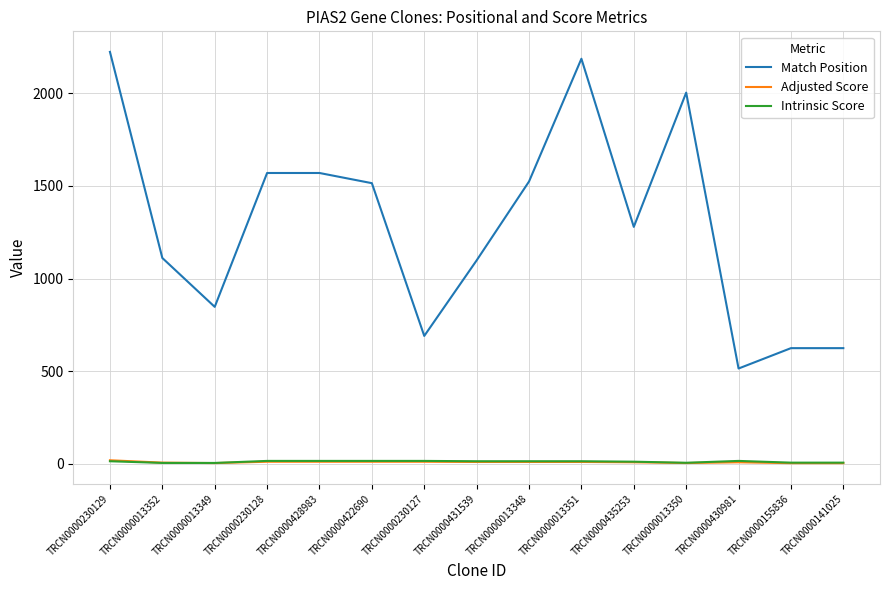

What is the sum of the Intrinsic Score values at TRCN0000230128 and TRCN0000431539?

28.2